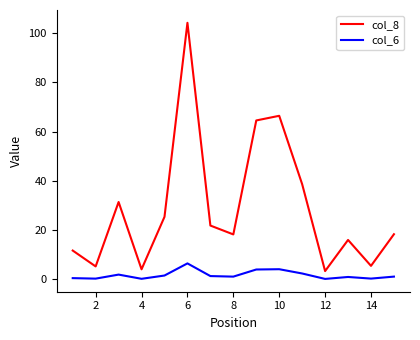

What is the difference between the maximum and minimum values in the col_8 series?

100.8